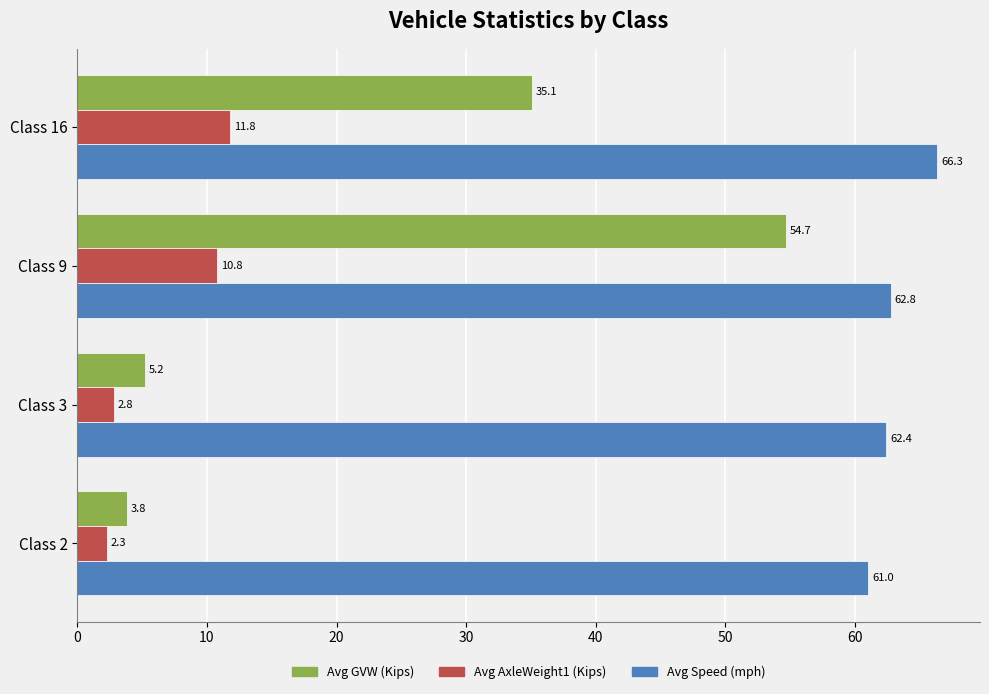

The value of Avg GVW (Kips) at Class 9 is 24.1. True or false?

False